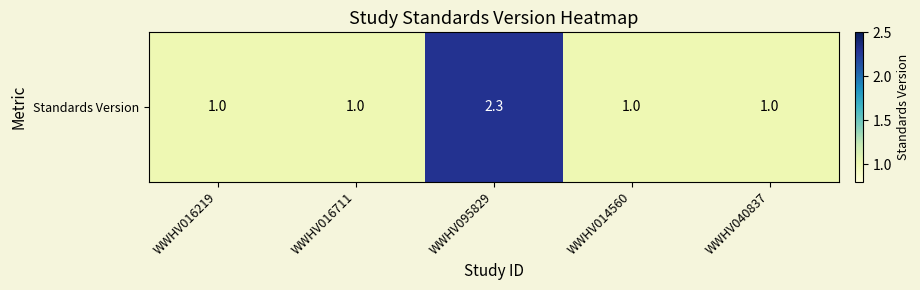

The chart shows a value of 1.0 at WWHV040837. True or false?

True